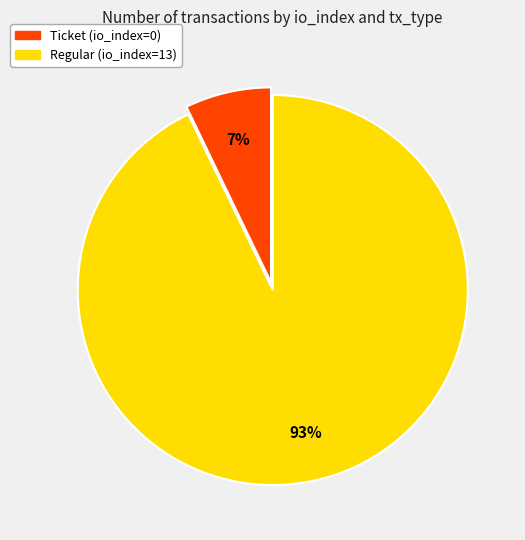

To the nearest percent, what is the average slice percentage?

50%